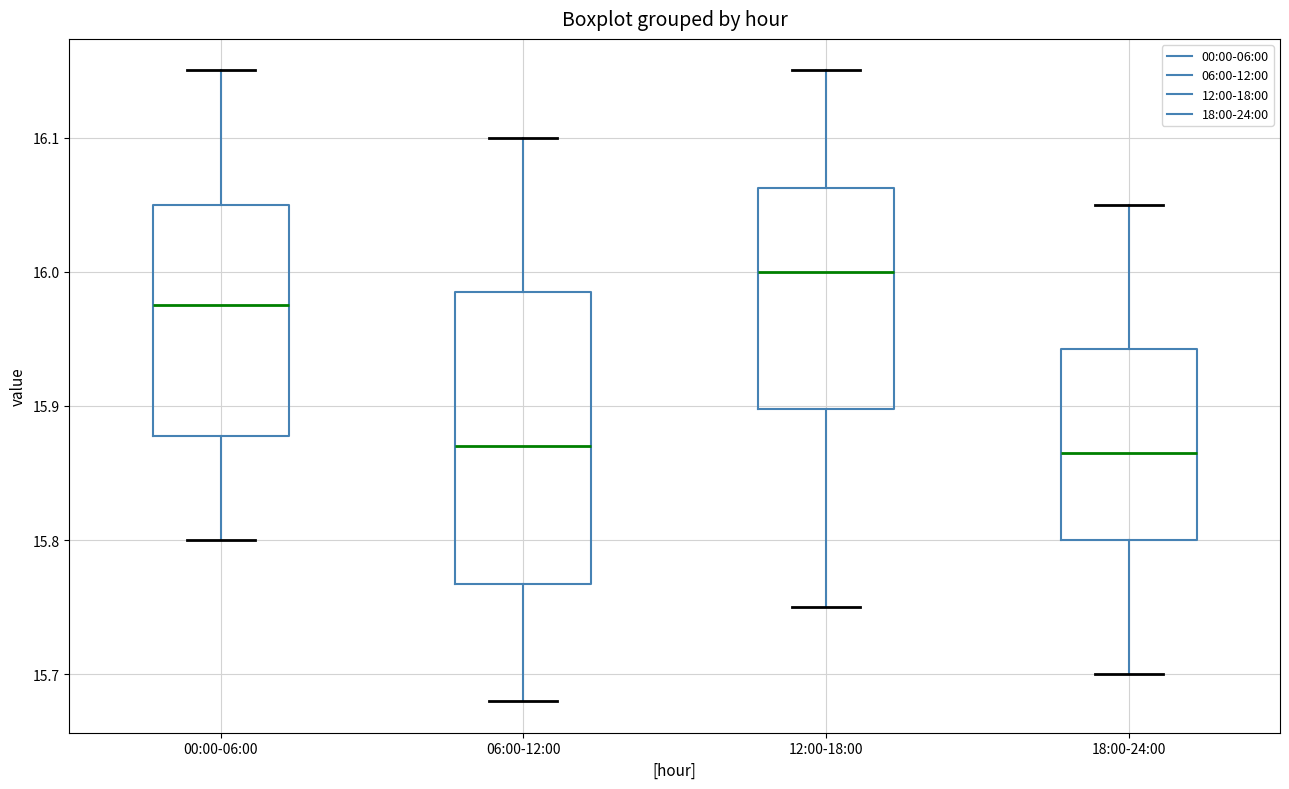

Where is the lower edge of the box for 00:00-06:00 on the y-axis? The values are not printed on the chart, so give them approximately, as read against the axis.

15.88